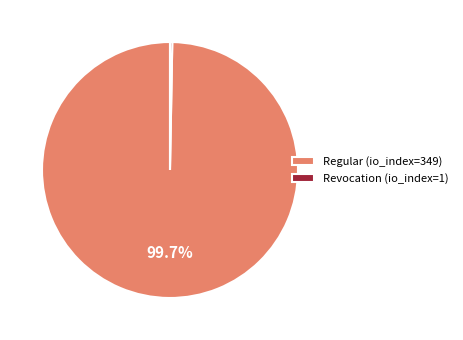

Count the number of slices in the pie.

2